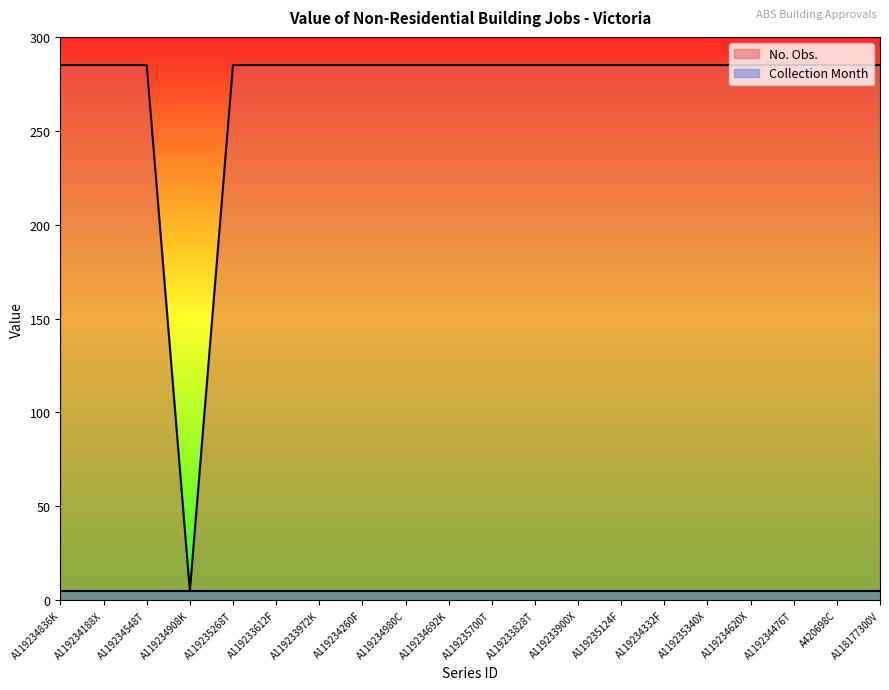

True or false: the data has more than 2 interior local peaks.

False